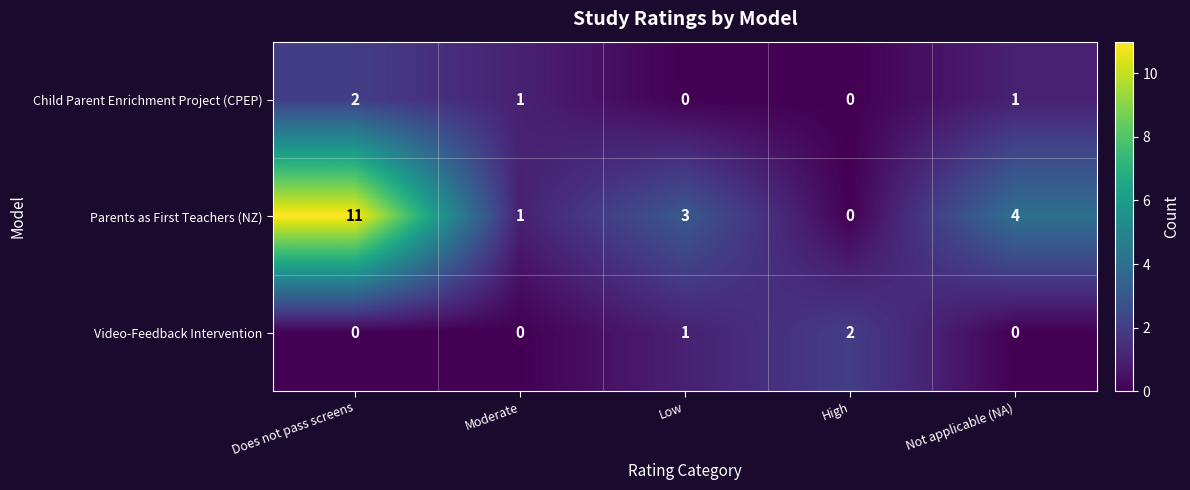

At which label does Parents as First Teachers (NZ) reach its peak?

Does not pass screens